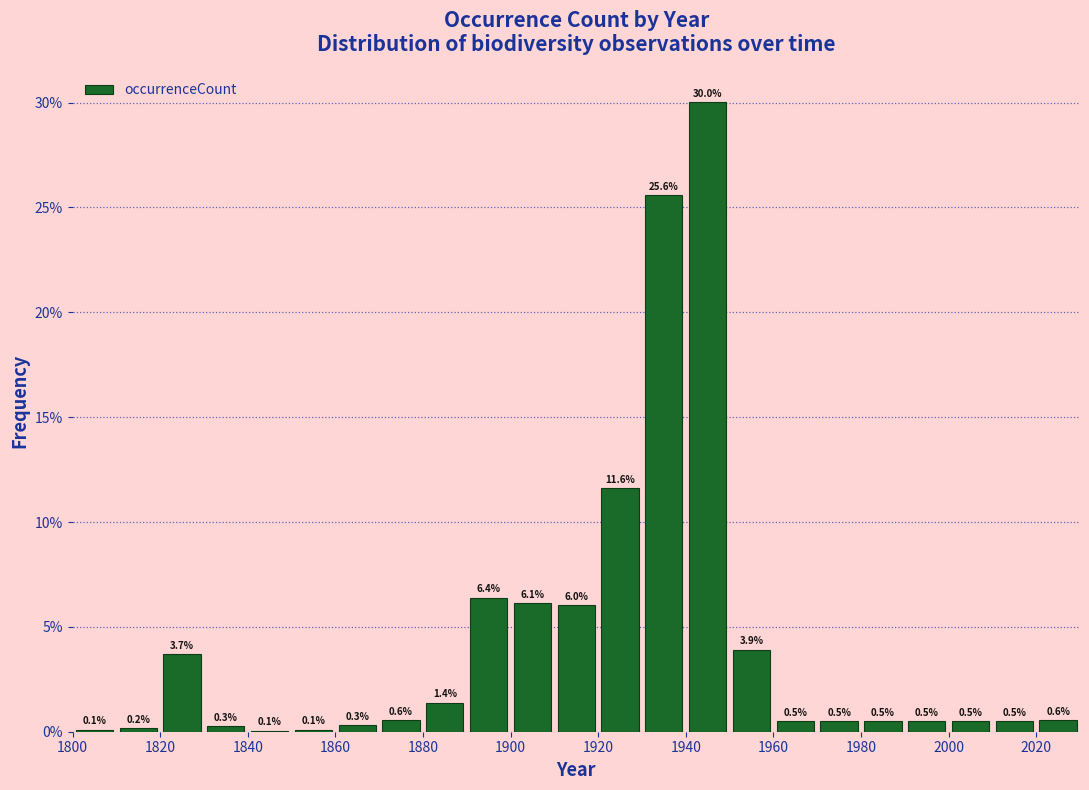

Which range on the x-axis has the tallest bar?

1940 to 1950